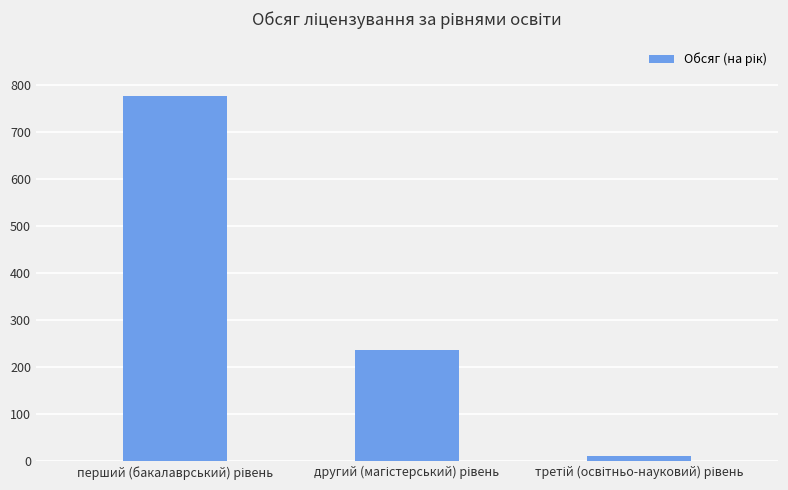

What is the value of the 1st bar from the left?

776